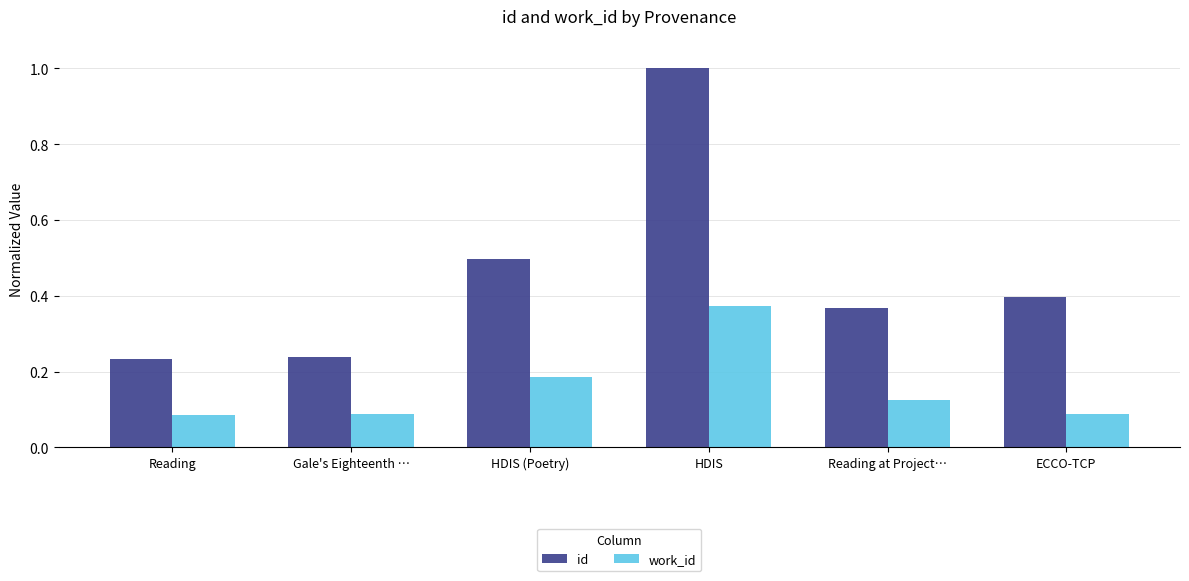

What is the total value across all series at Gale's Eighteenth …?

0.3